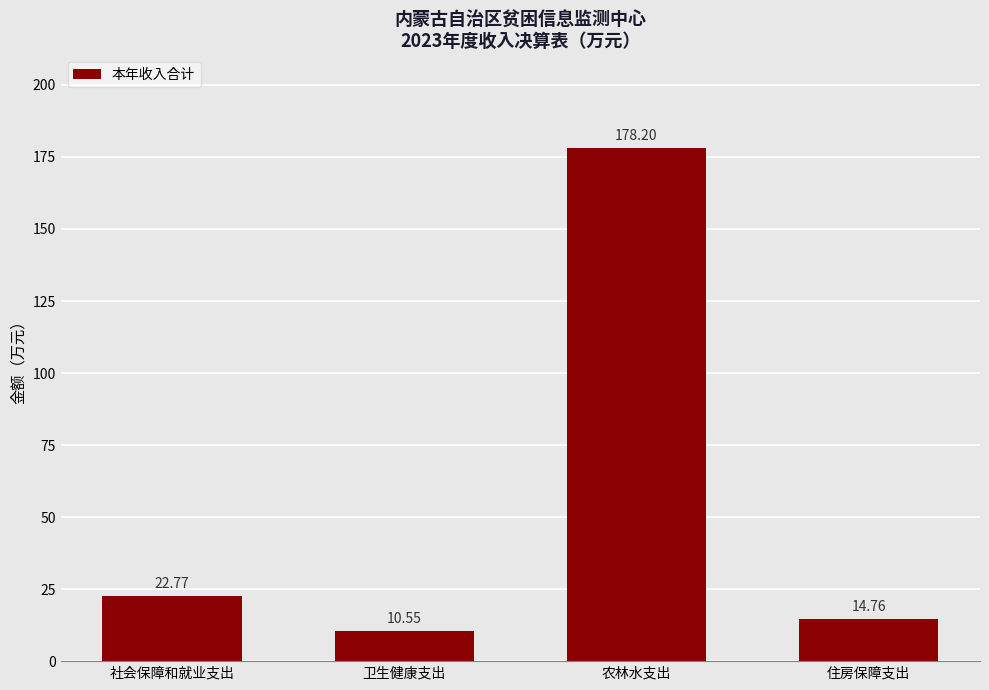

Between 卫生健康支出 and 农林水支出, which is larger?

农林水支出